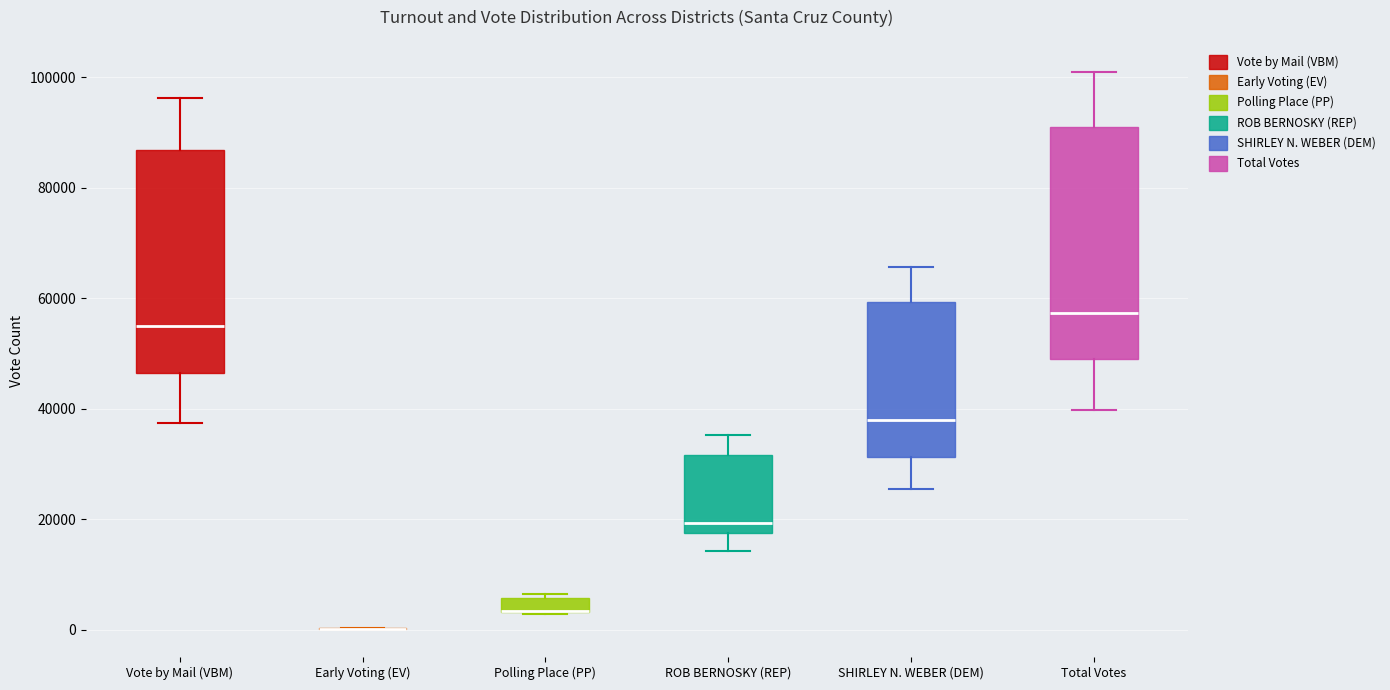

Where does the upper whisker of the box for SHIRLEY N. WEBER (DEM) end on the y-axis? The values are not printed on the chart, so give them approximately, as read against the axis.

66000